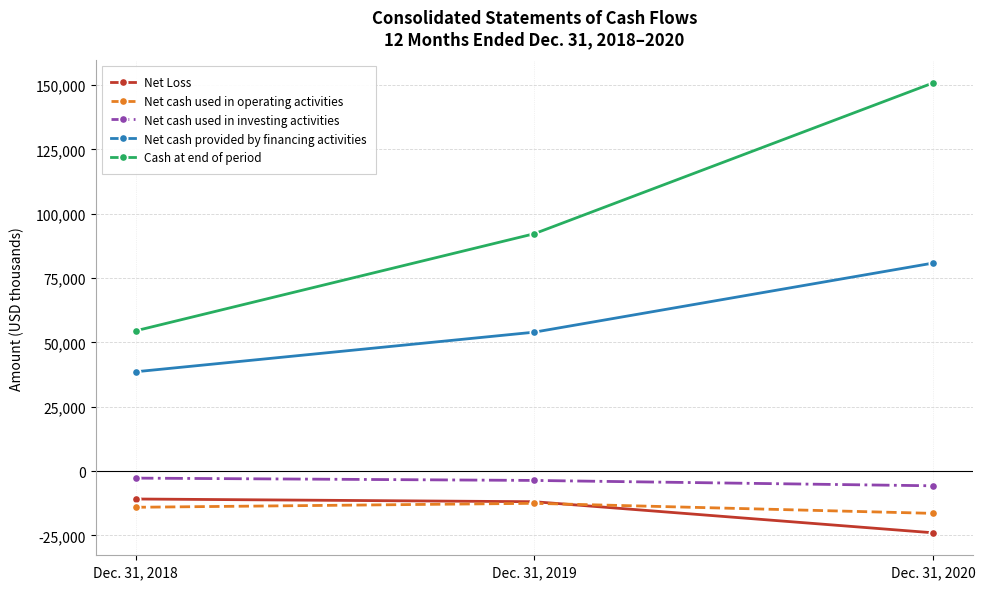

The value of Cash at end of period at Dec. 31, 2018 is 54485. True or false?

True